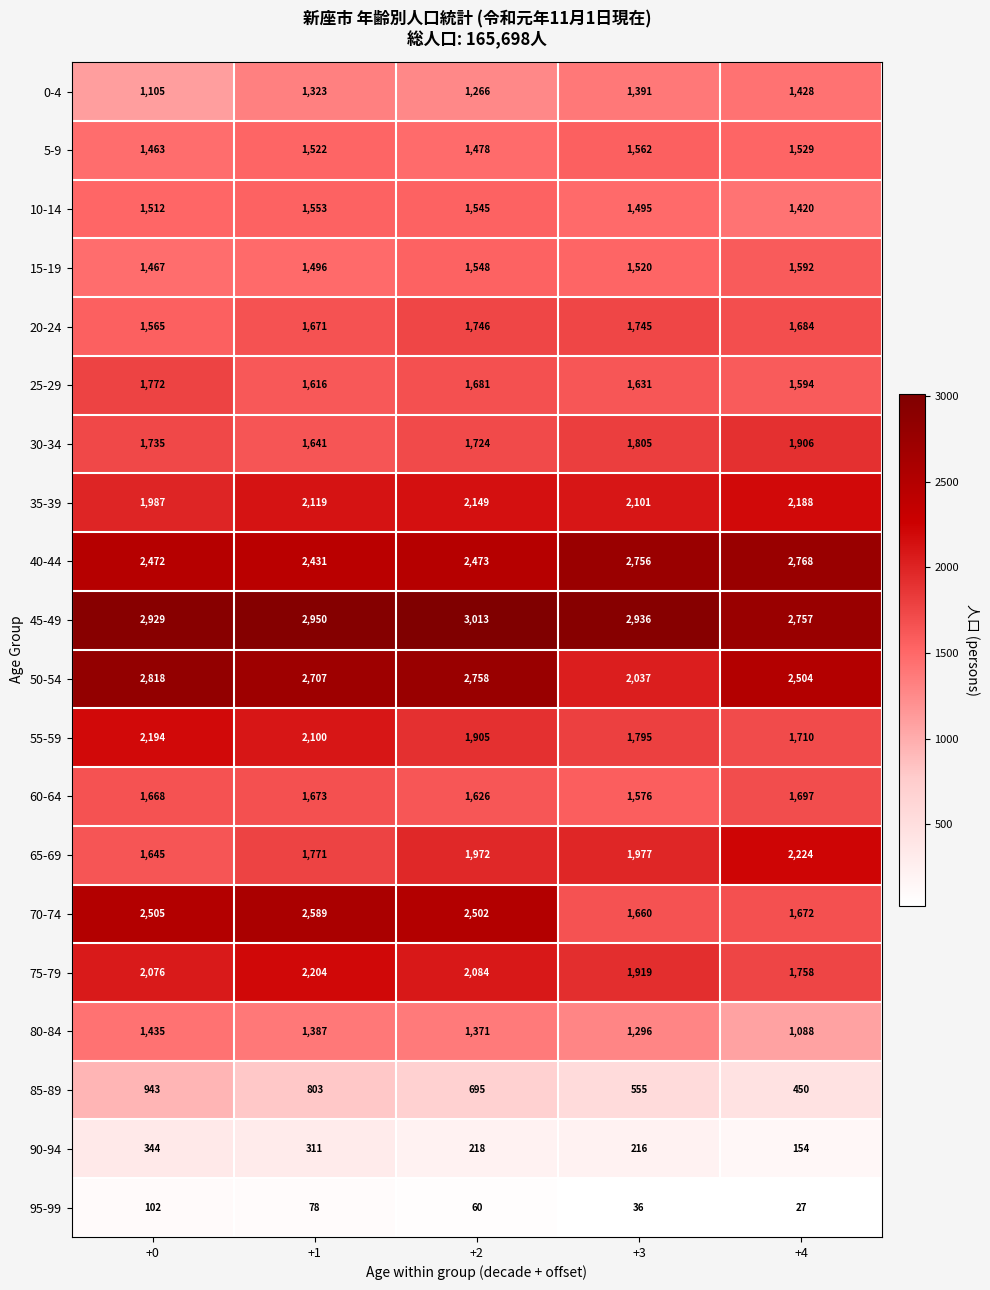

What is the smallest value displayed?

27